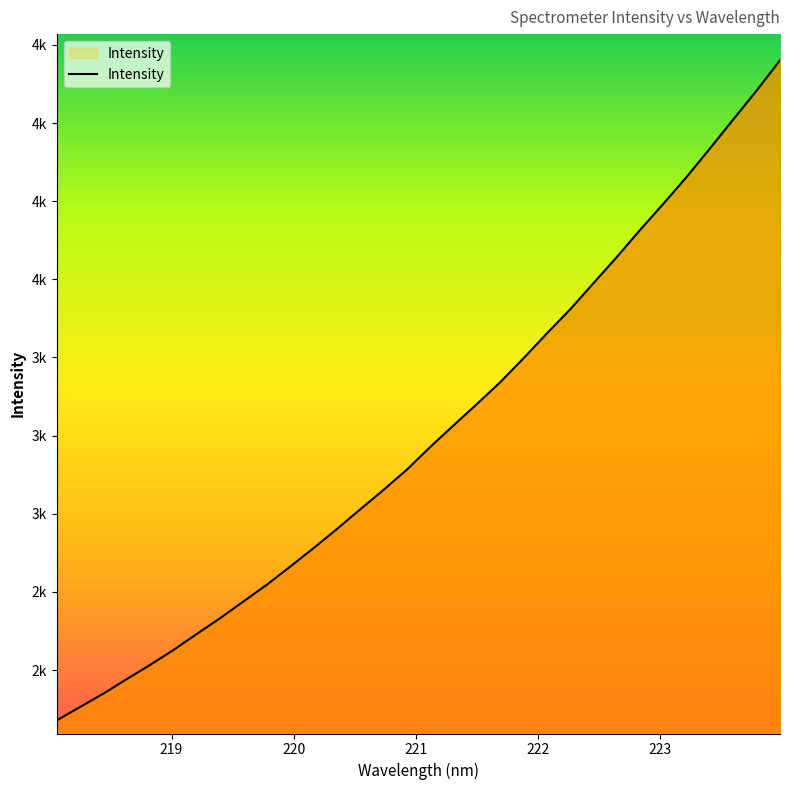

Does the chart have visible grid lines?

No